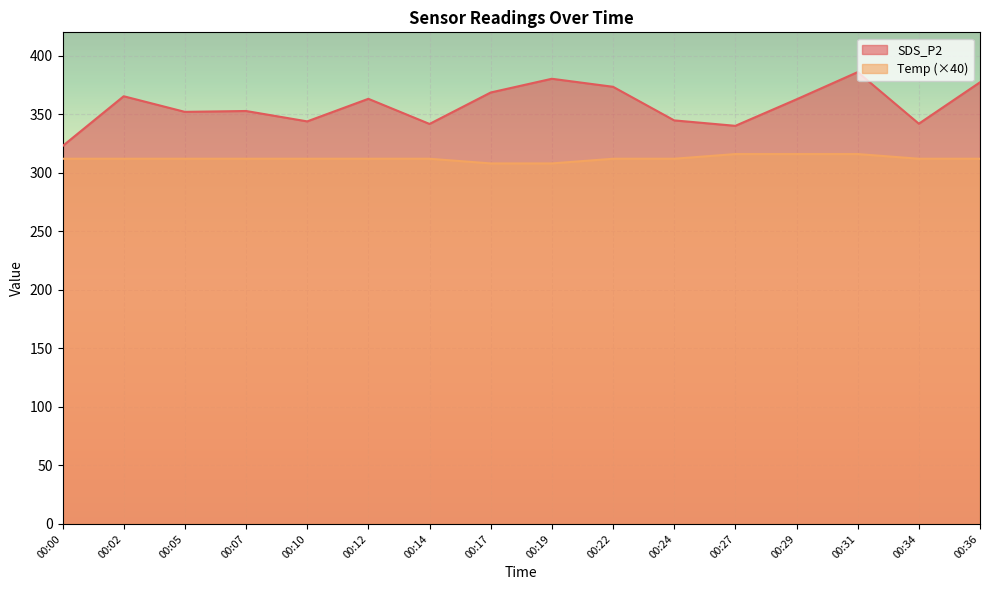

Count the Temp values in the range 312 to 313.

11